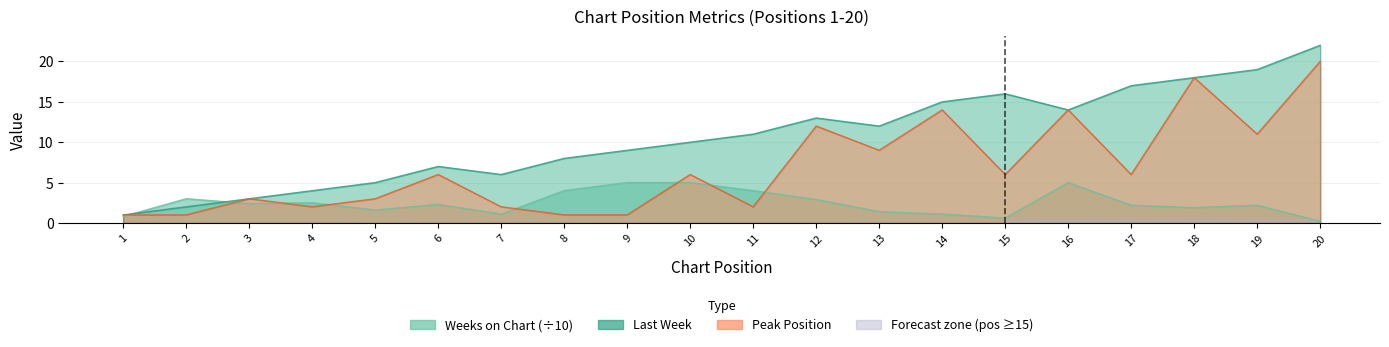

Where is Peak Position nearest to the value 10?

13